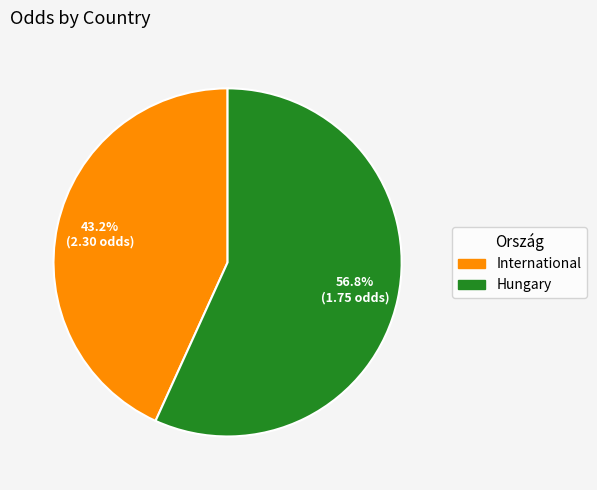

What portion of the pie excludes Hungary?

43.2%